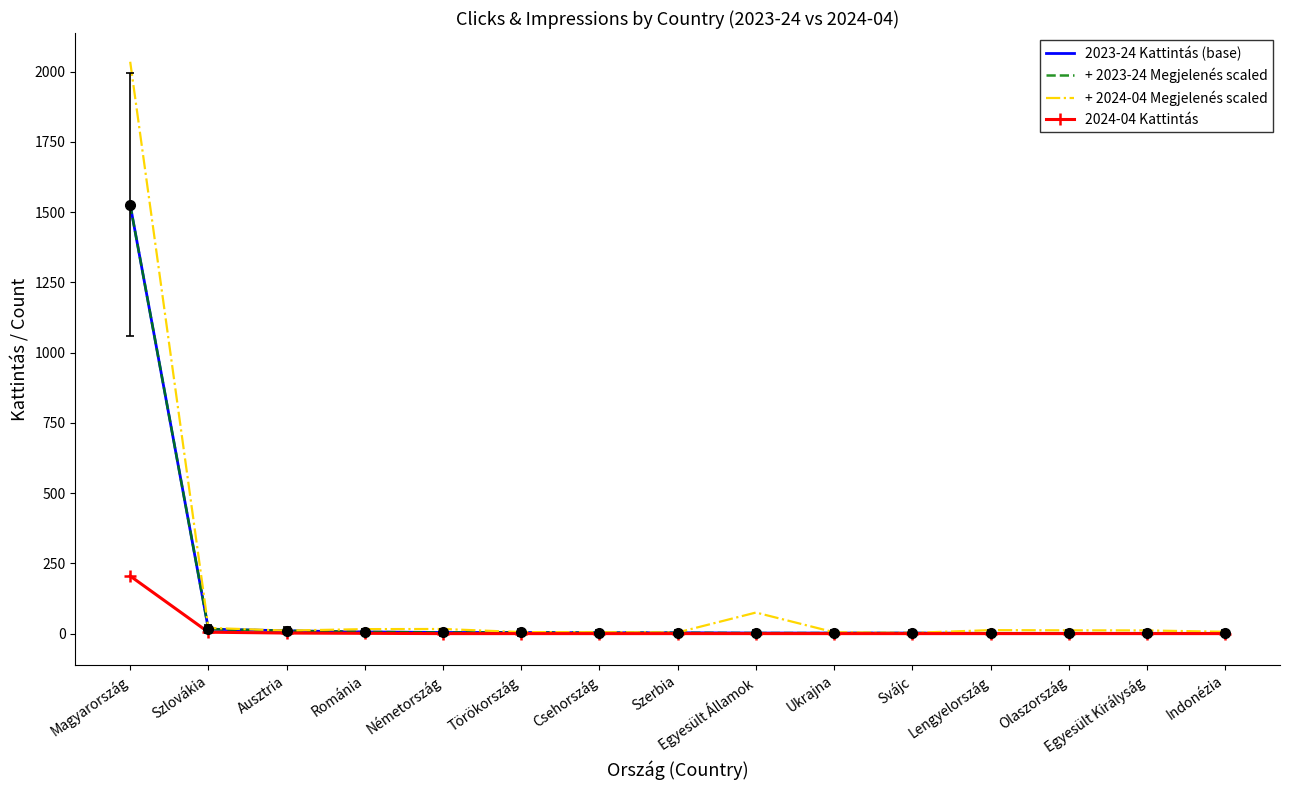

How many data points in 2024-04 Kattintás are above 0?

4